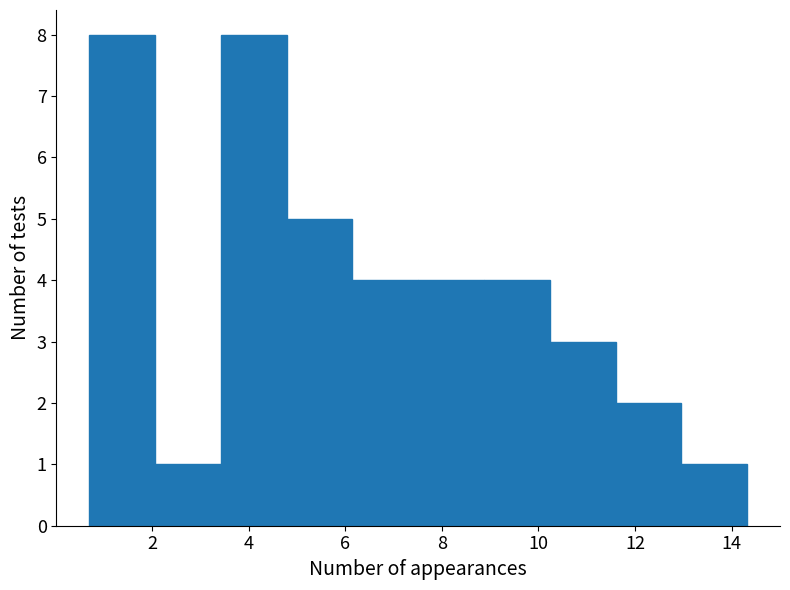

Reading left to right, list every bar in this chart as the range it spans on the x-axis followed by its height. Neither the bar edges nor the heights are printed on the chart, so give them approximately, as read against the axes.

0.8 to 2.0: 8
2.0 to 3.4: 1
3.4 to 4.8: 8
4.8 to 6.2: 5
6.2 to 7.6: 4
7.6 to 8.8: 4
8.8 to 10.2: 4
10.2 to 11.6: 3
11.6 to 13.0: 2
13.0 to 14.4: 1